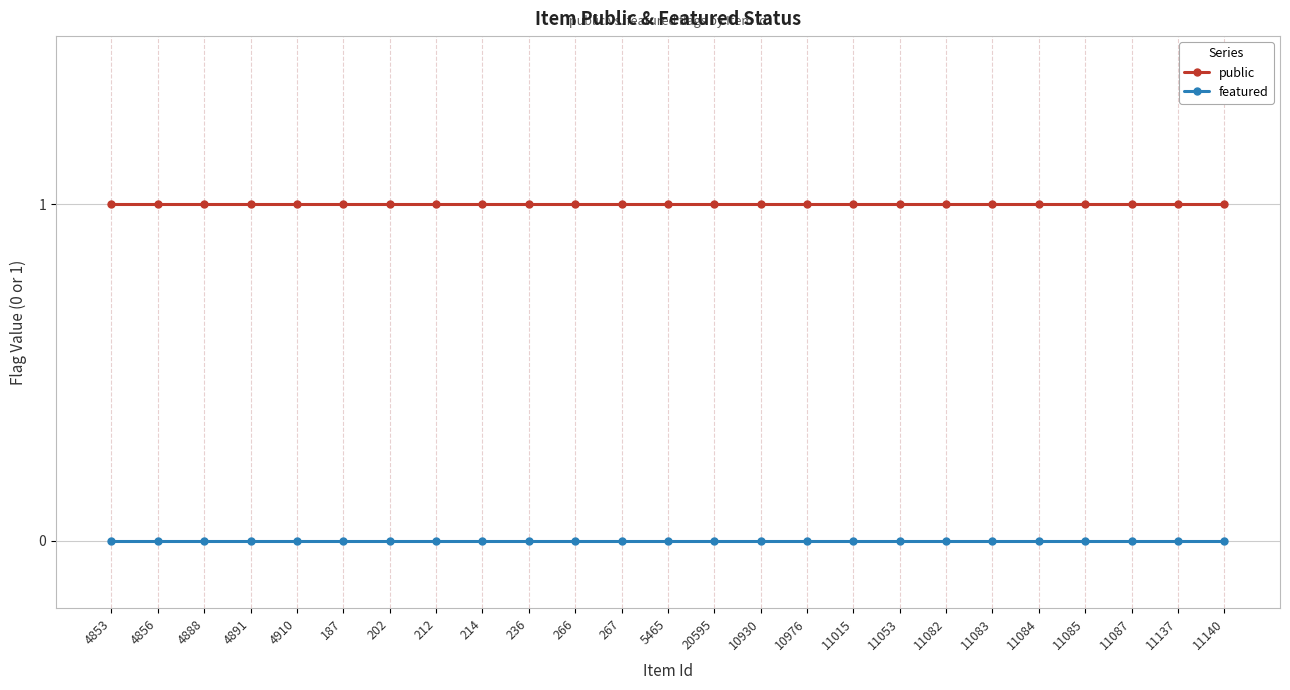

List the series in order of their peak value, highest first.

public, featured